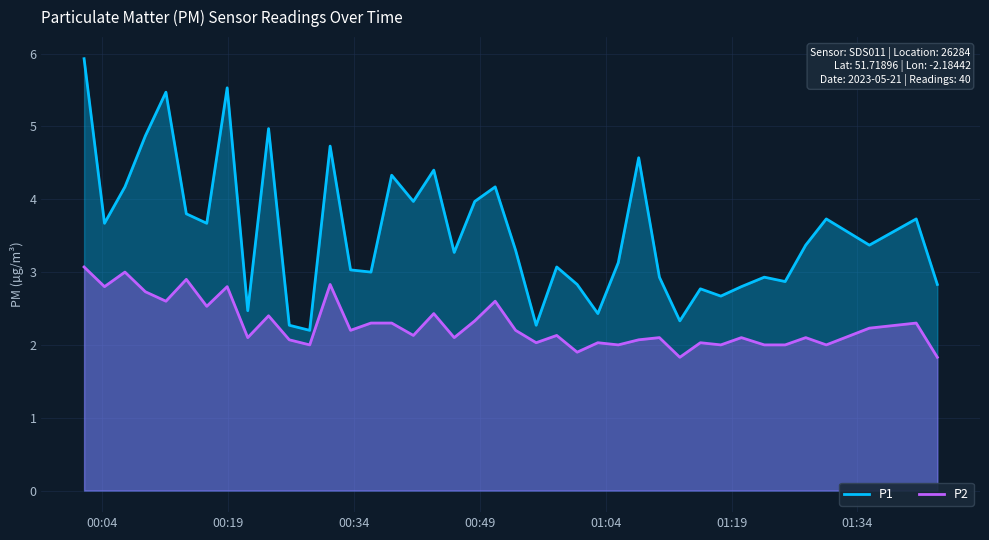

True or false: P2 and P1 cross at least once.

False